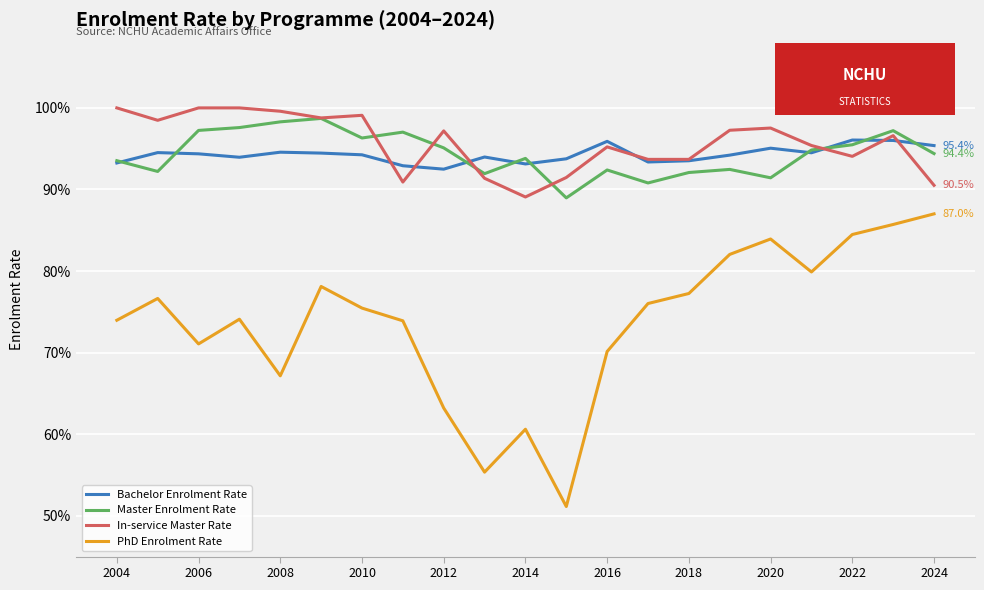

At how many categories does at least one series exceed 0?

21